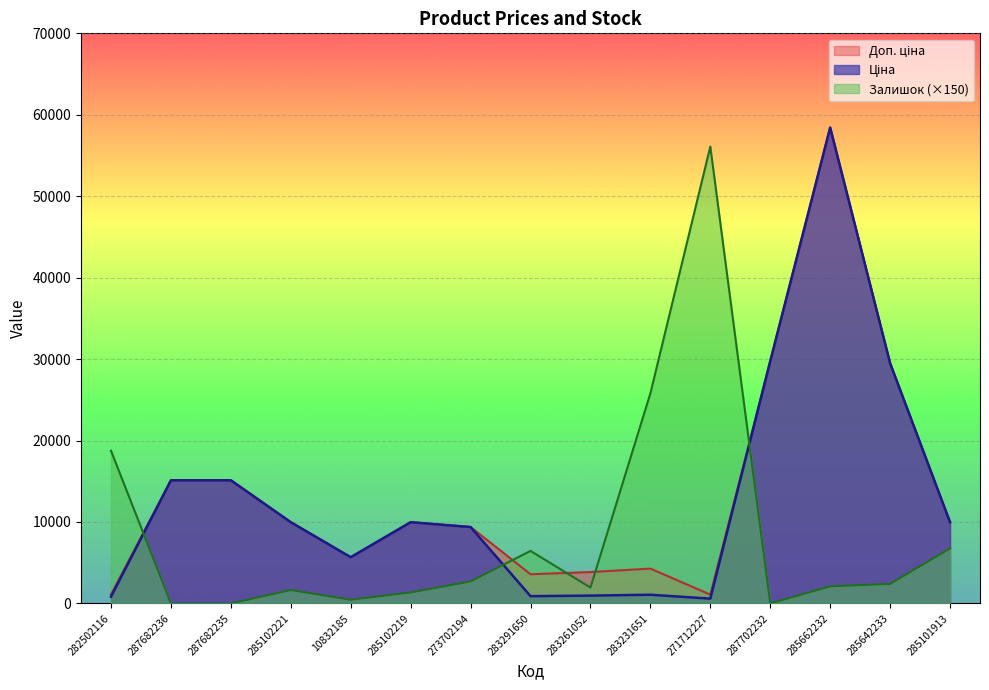

Is it true that Залишок (×150) equals 1650.0 at 285102221?

True